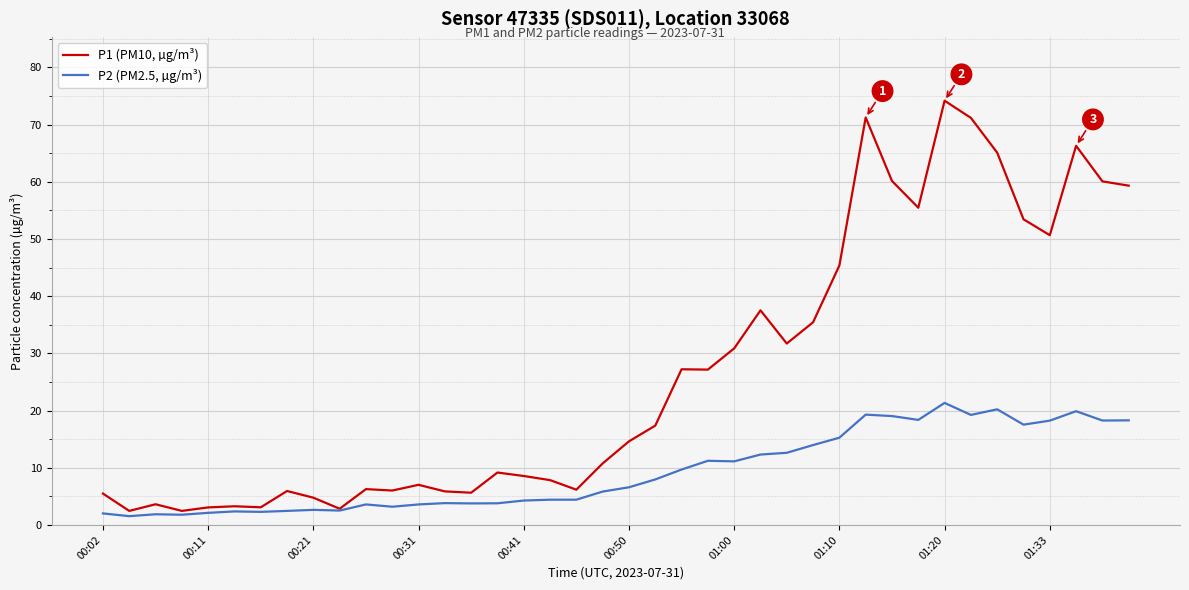

List the series in order of their overall mean, lowest first.

P2 (PM2.5, µg/m³), P1 (PM10, µg/m³)